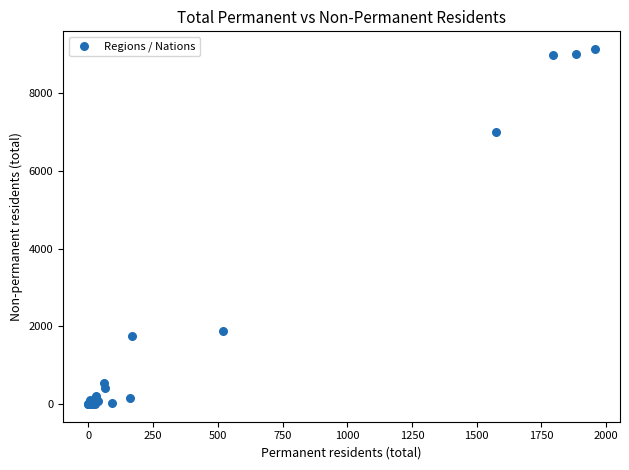

What Y value in the scatter plot is closest to 4569?

7004